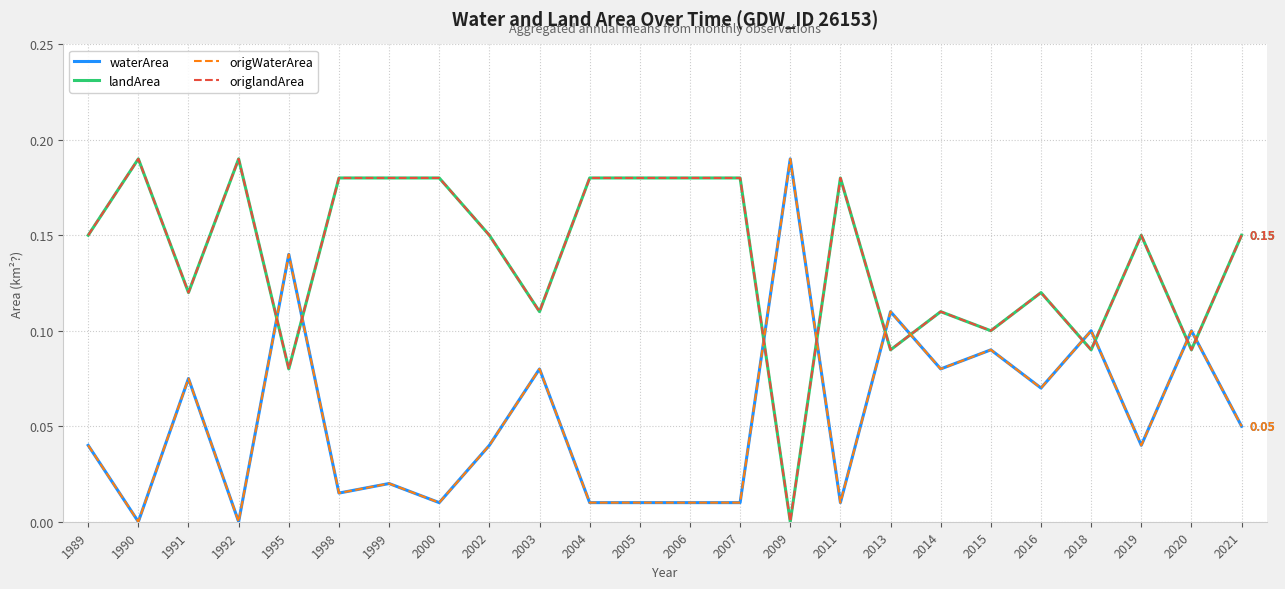

How many interior local peaks does the origlandArea series have?

6